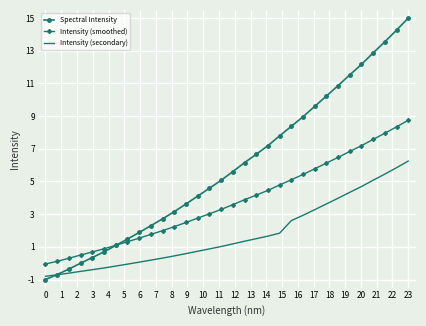

At how many categories does at least one series exceed 12?

5